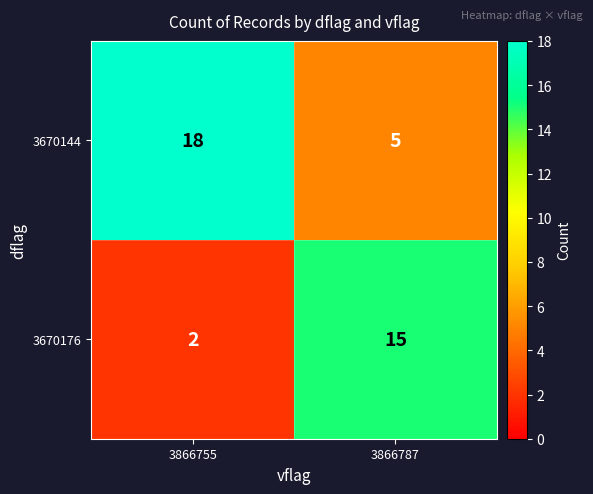

What is the difference between the highest and lowest values at 3866787?

10